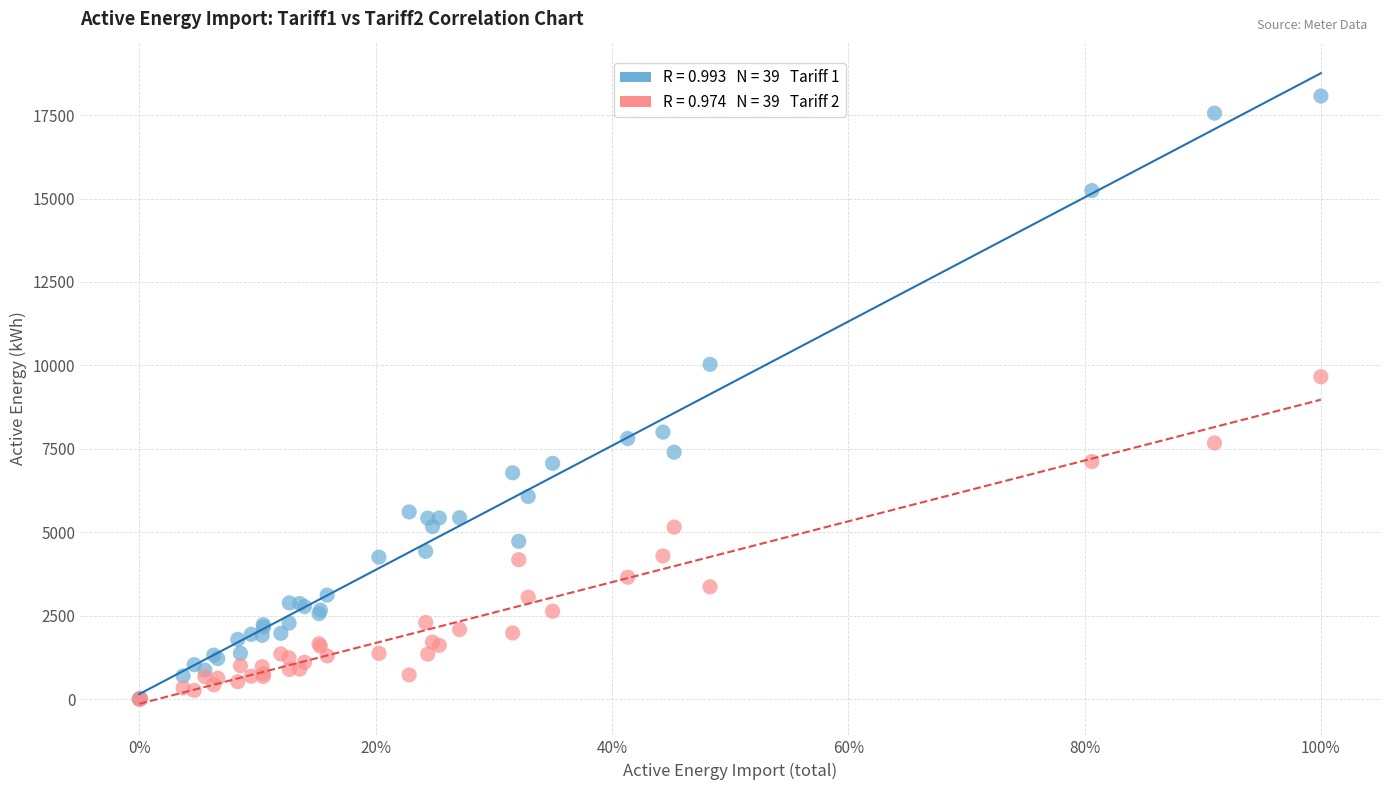

Across all series, what Y value is closest to 9036?

9659.9